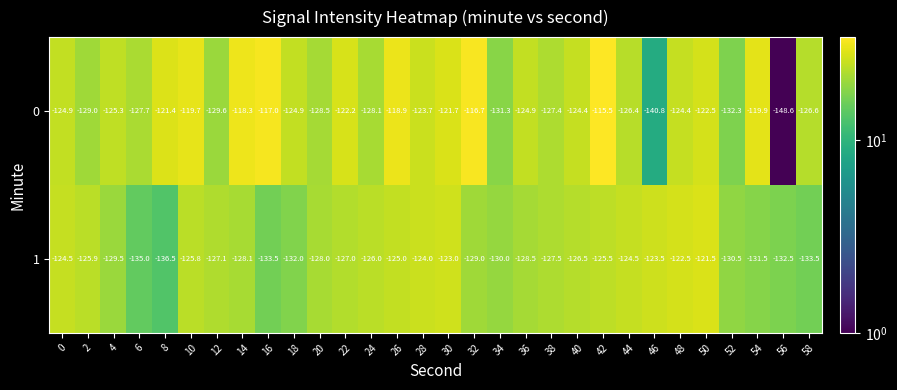

What is the difference between the maximum and minimum values in the 0 series?

33.1